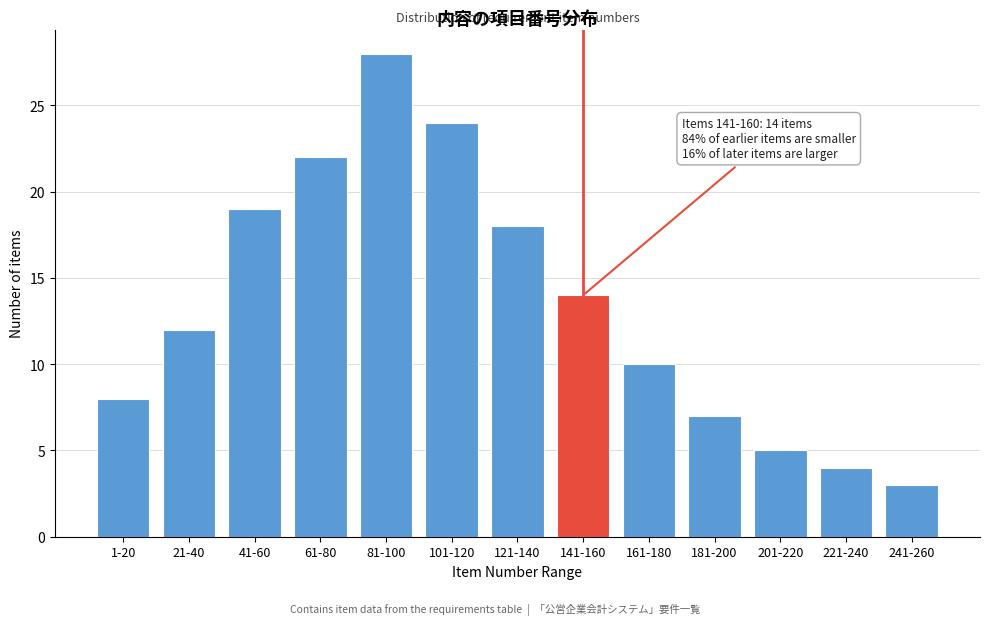

Reading left to right, what are all the values shown in this chart?

1-20=8	21-40=12	41-60=19	61-80=22	81-100=28	101-120=24	121-140=18	141-160=14	161-180=10	181-200=7	201-220=5	221-240=4	241-260=3